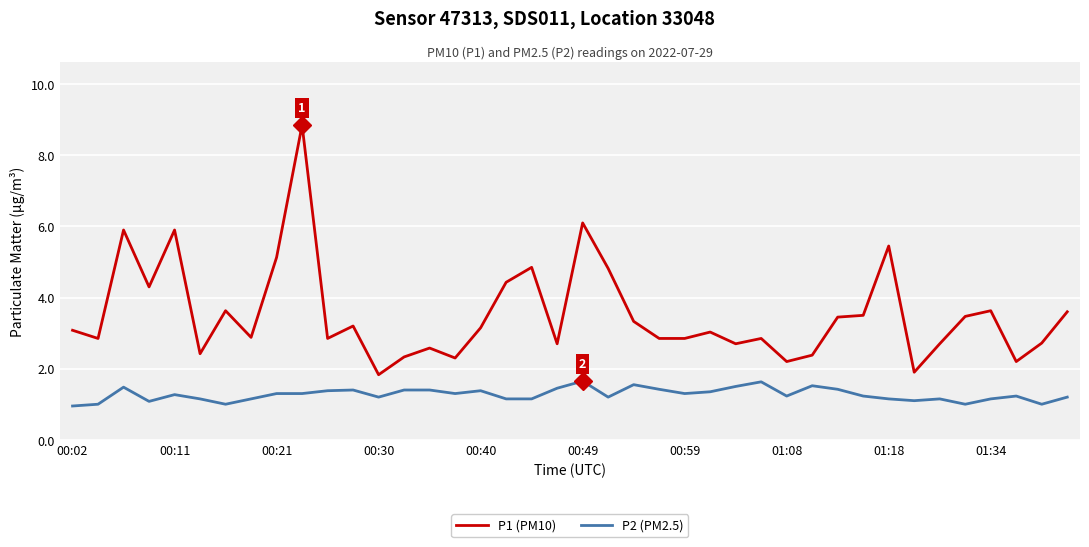

True or false: P2 (PM2.5) and P1 (PM10) intersect in this chart.

False